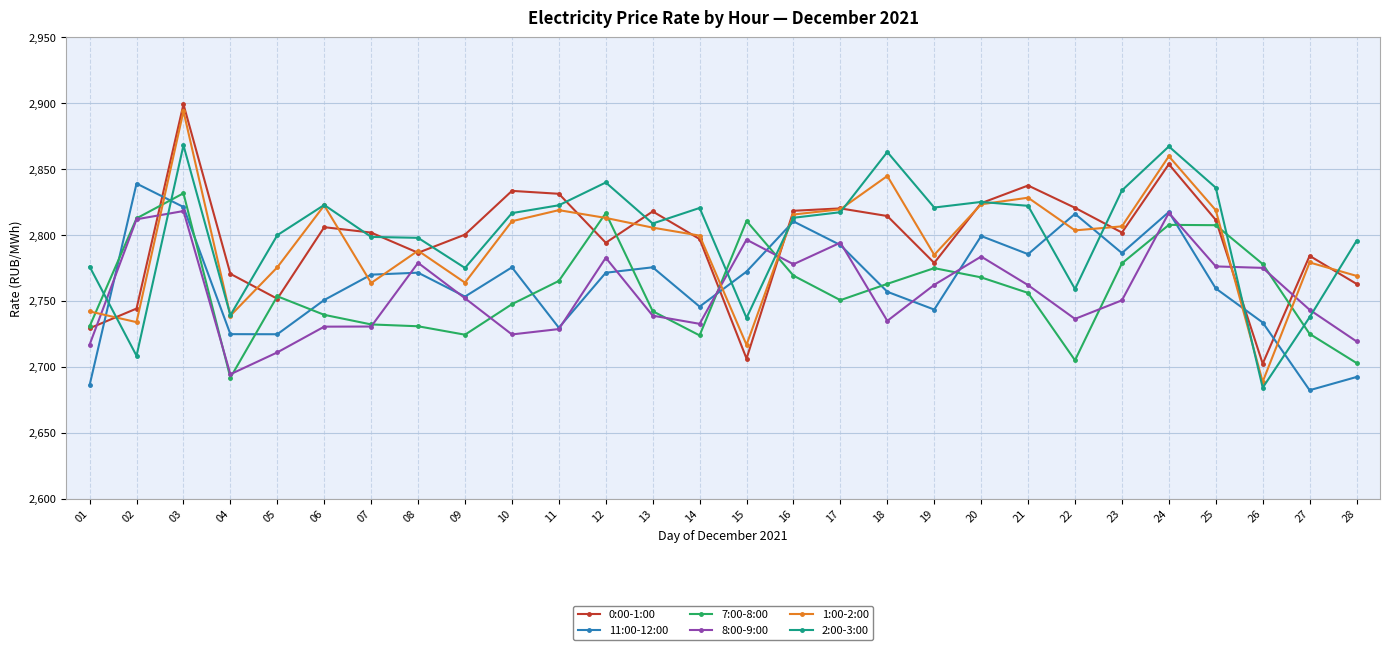

What is the maximum value for 0:00-1:00?

2899.3